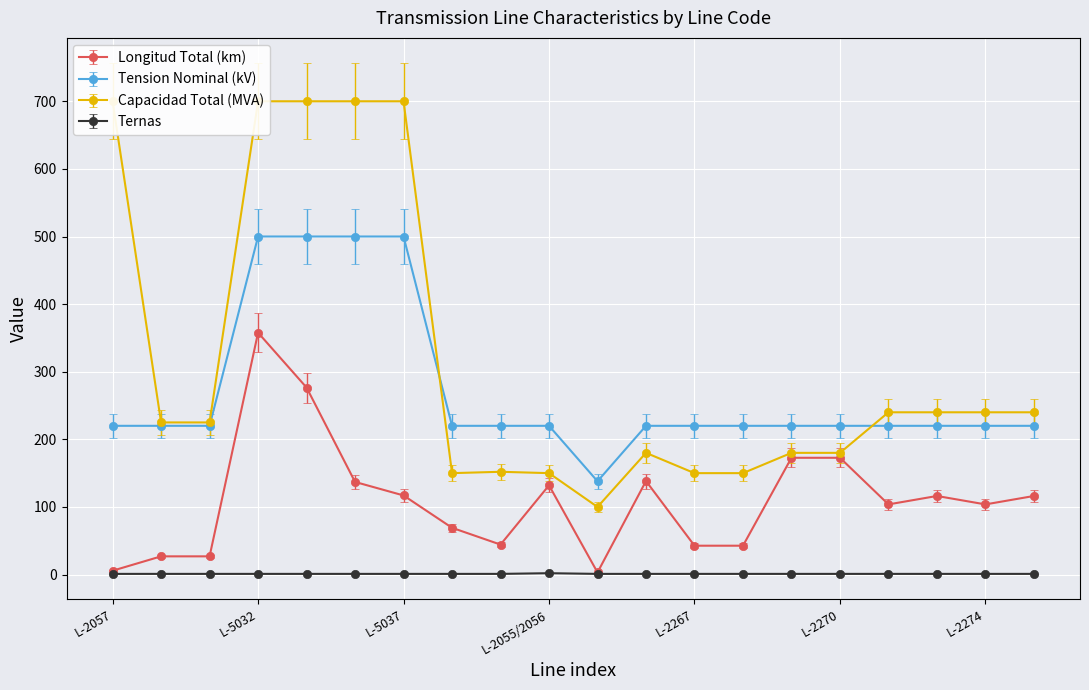

How many data points in Longitud Total (km) are above 116?

10